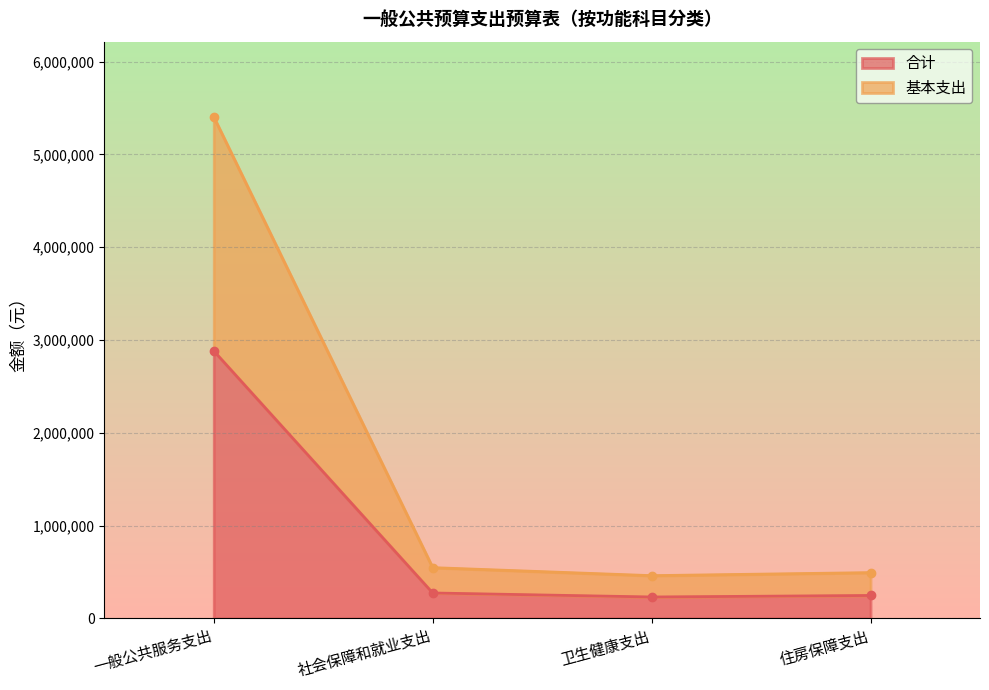

How many data points in 合计 are less than 273210?

2